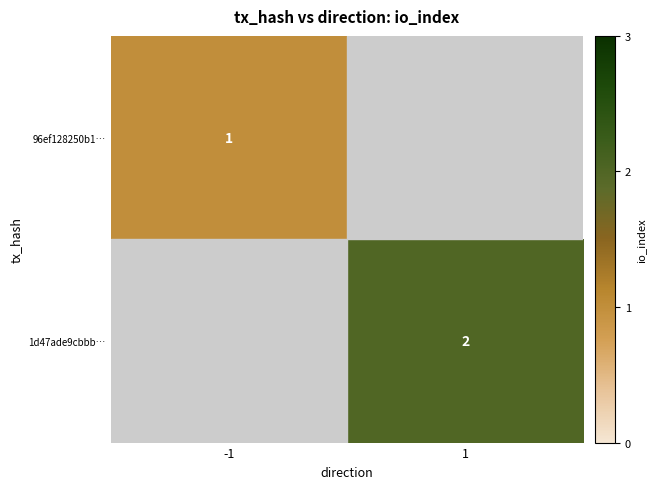

At how many categories does at least one series exceed 1?

1